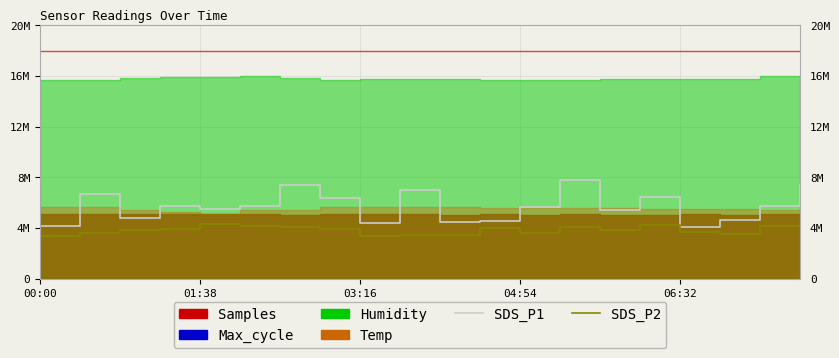

Which series has the widest spread of values?

SDS_P1